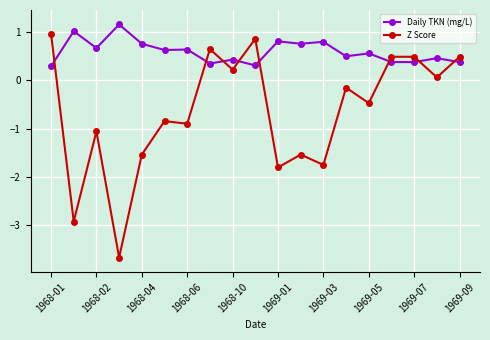

After their last crossing, which series has the higher values: Z Score or Daily TKN (mg/L)?

Z Score